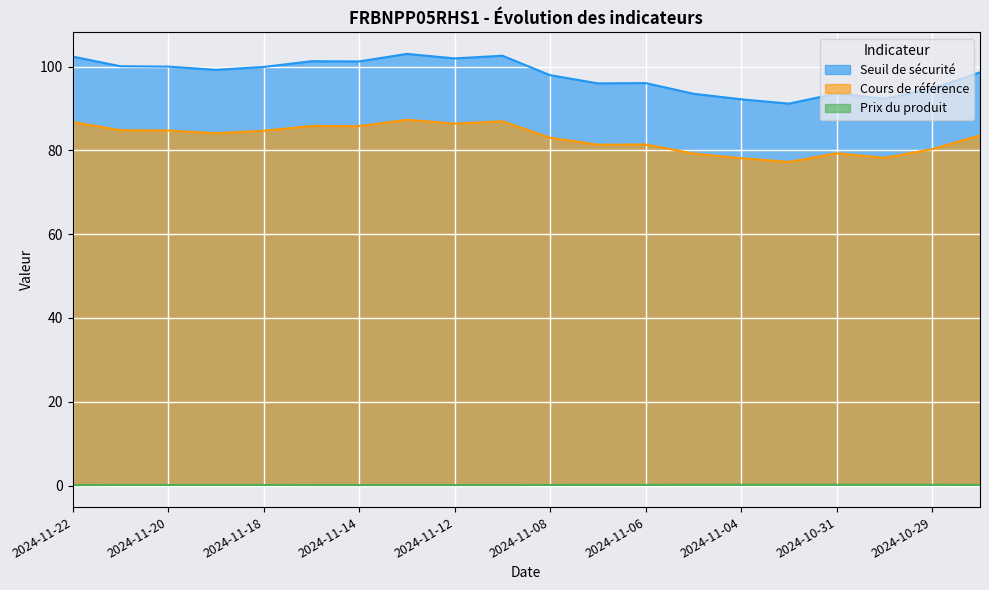

The value of Cours de référence at 2024-10-29 is 25.5. True or false?

False